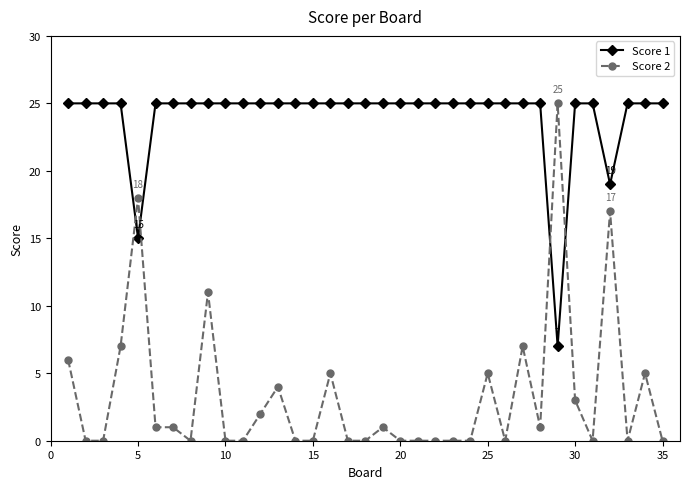

How many lines are shown in the chart?

2